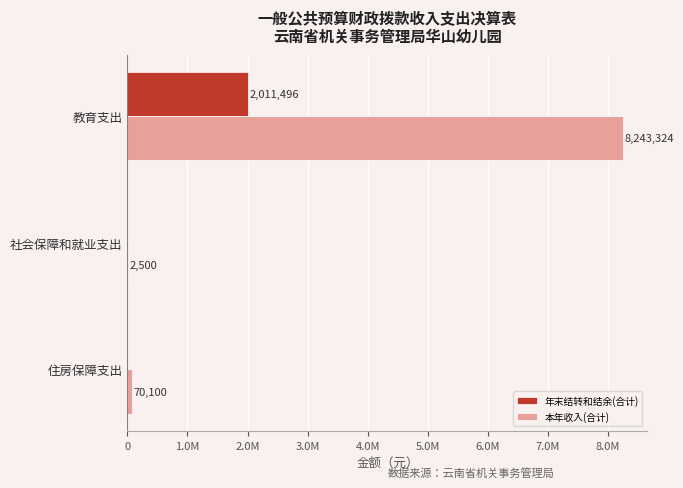

What are all the series names shown in the legend?

年末结转和结余(合计), 本年收入(合计)